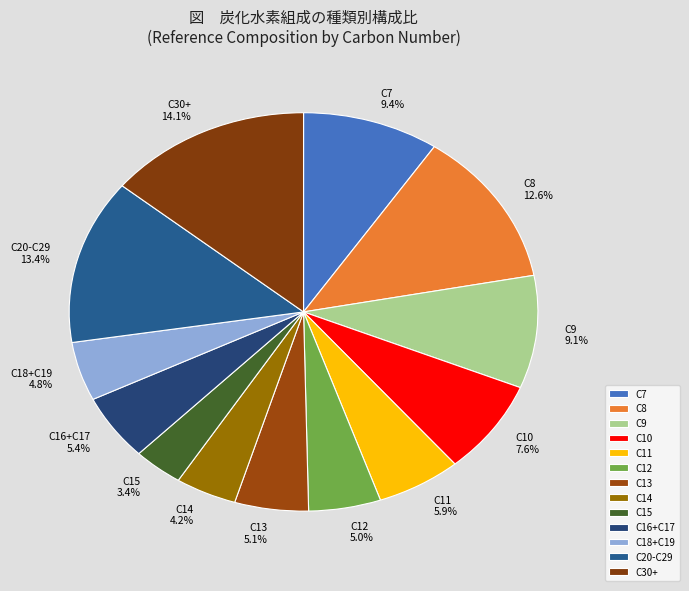

To the nearest percent, what is the combined percentage of C30+ and C13?

19%